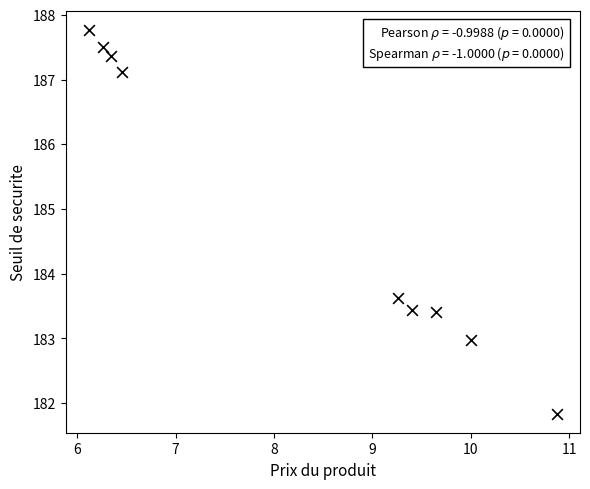

What Y value in the scatter plot is closest to 184?

183.6